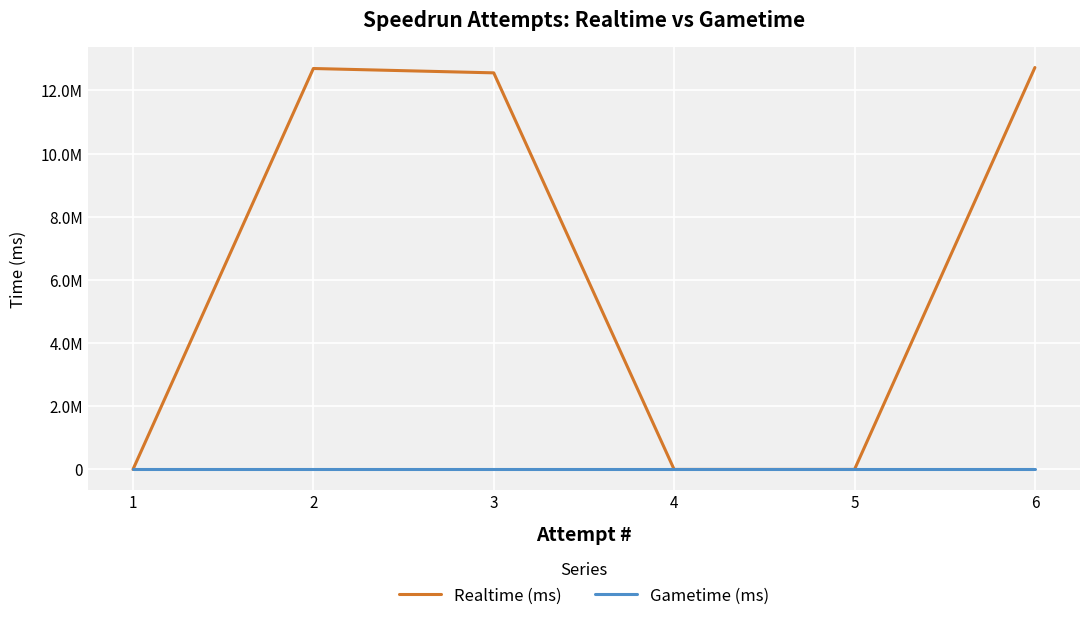

Between 1 and 6, which is larger?

6